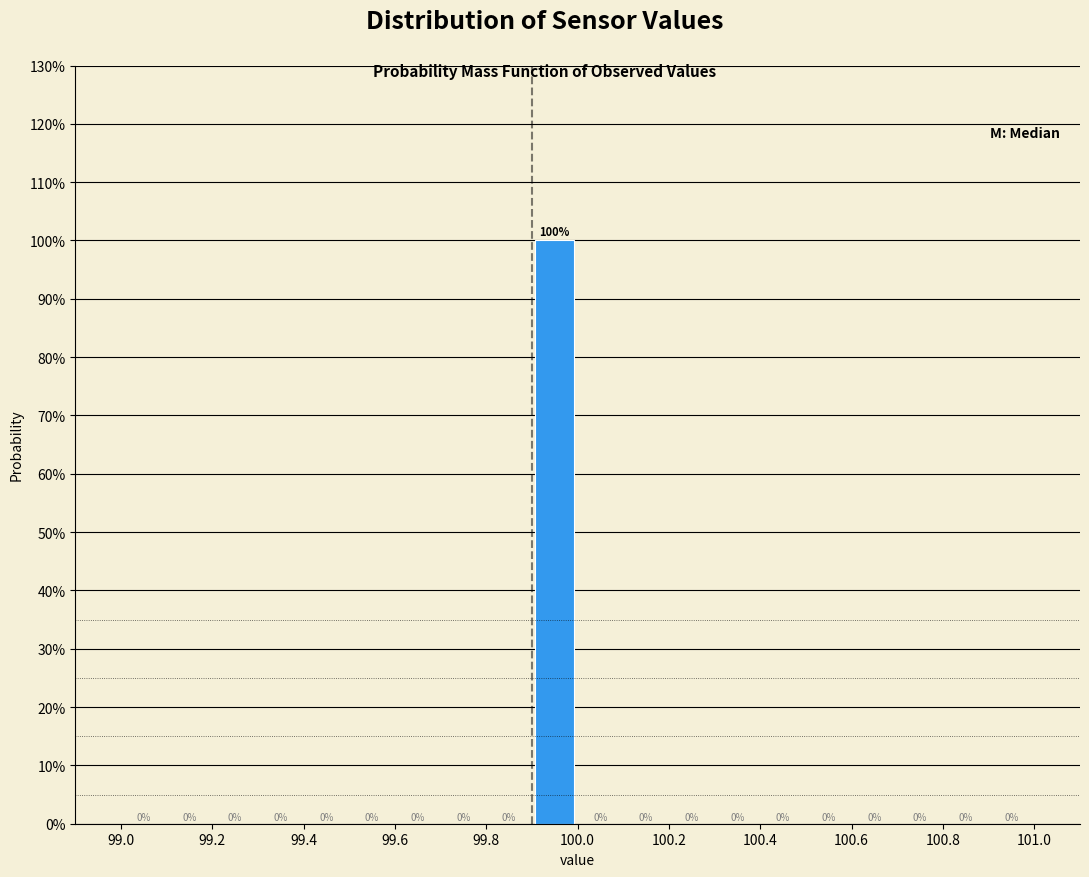

Which range on the x-axis has the tallest bar?

99.9 to 100.0